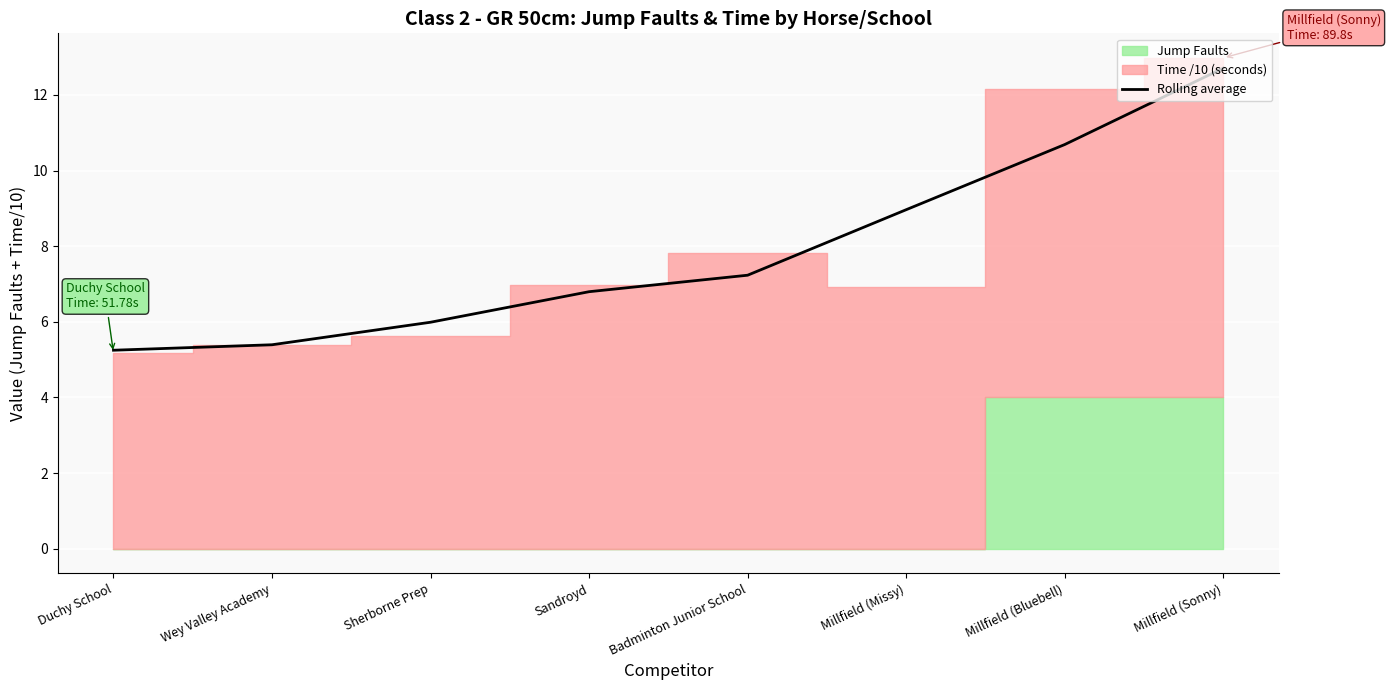

What is the label of the 1st point from the left?

Duchy School